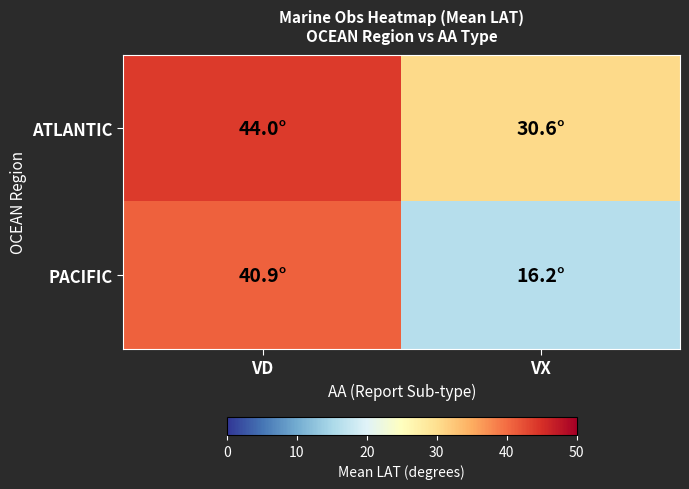

At which category is the sum across all series the highest?

VD